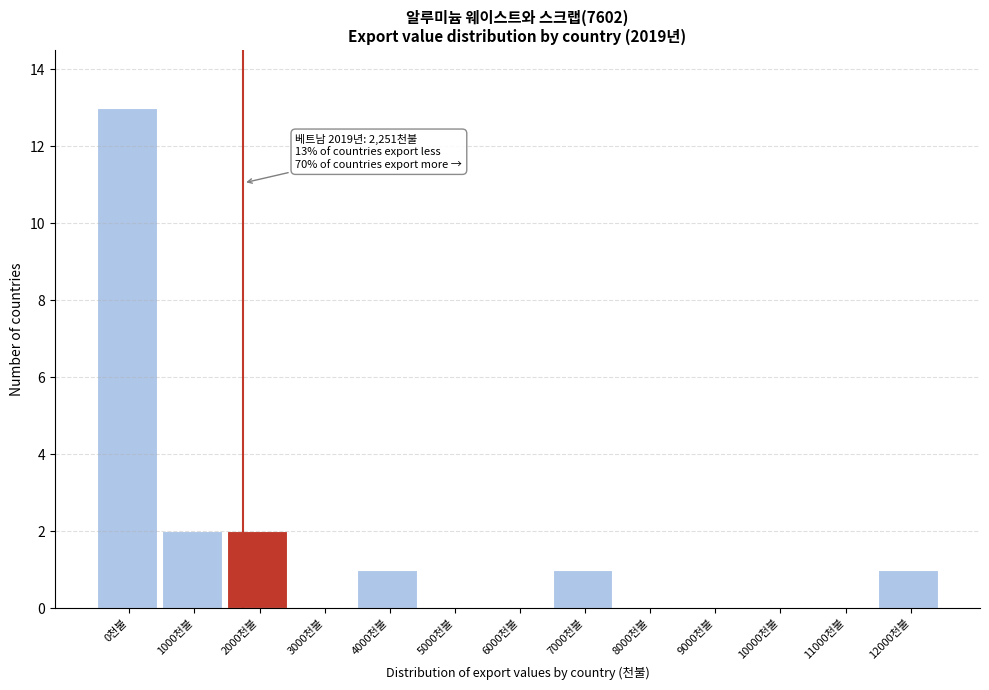

Reading right to left, list all the values displayed in this chart.

12000천불=1	11000천불=0	10000천불=0	9000천불=0	8000천불=0	7000천불=1	6000천불=0	5000천불=0	4000천불=1	3000천불=0	2000천불=2	1000천불=2	0천불=13